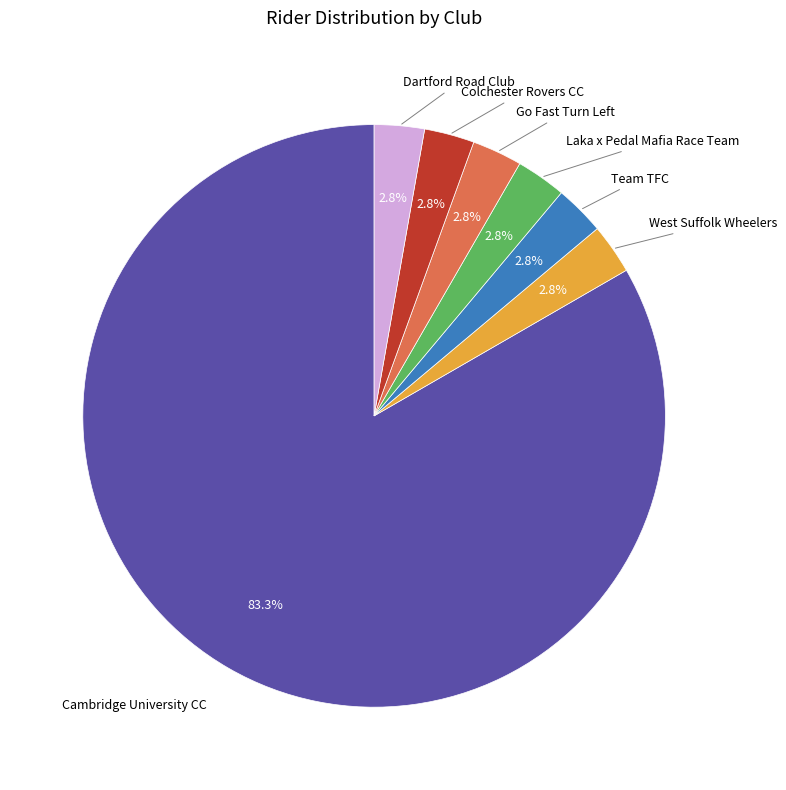

What is the largest slice in the pie chart?

Cambridge University CC